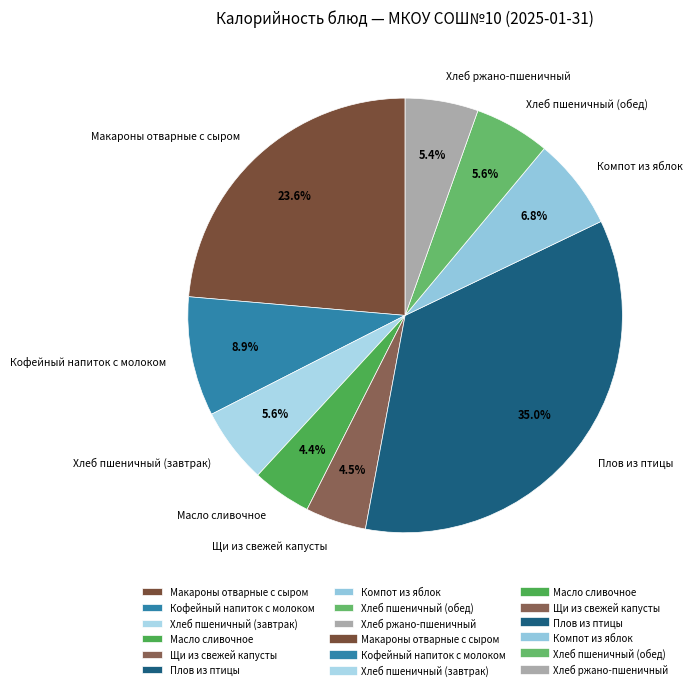

To the nearest percent, what percentage of the pie is Хлеб пшеничный (обед)?

6%